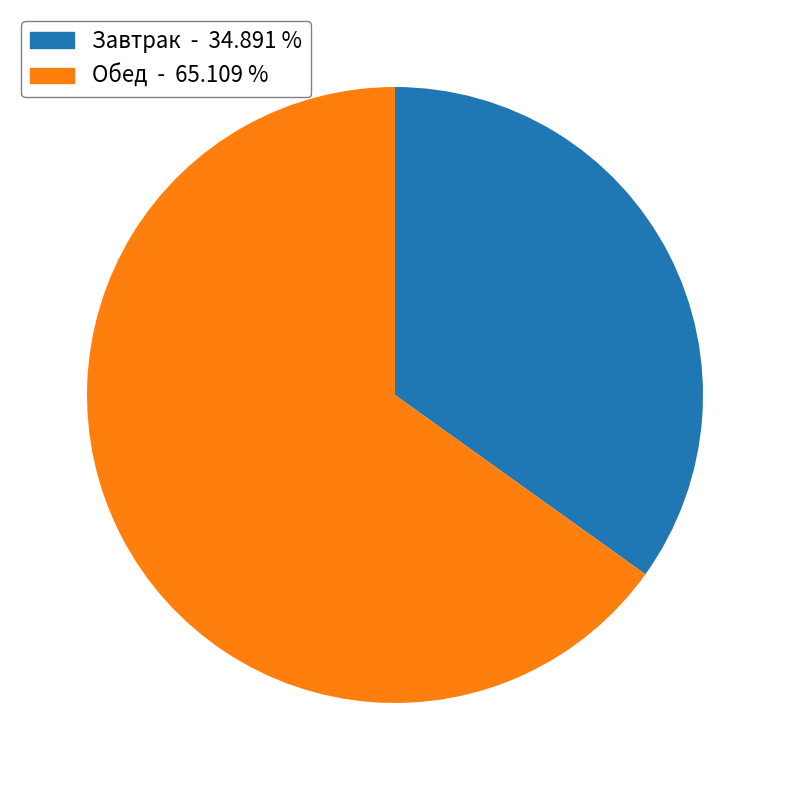

Is it true that Завтрак is 35% of the pie?

True